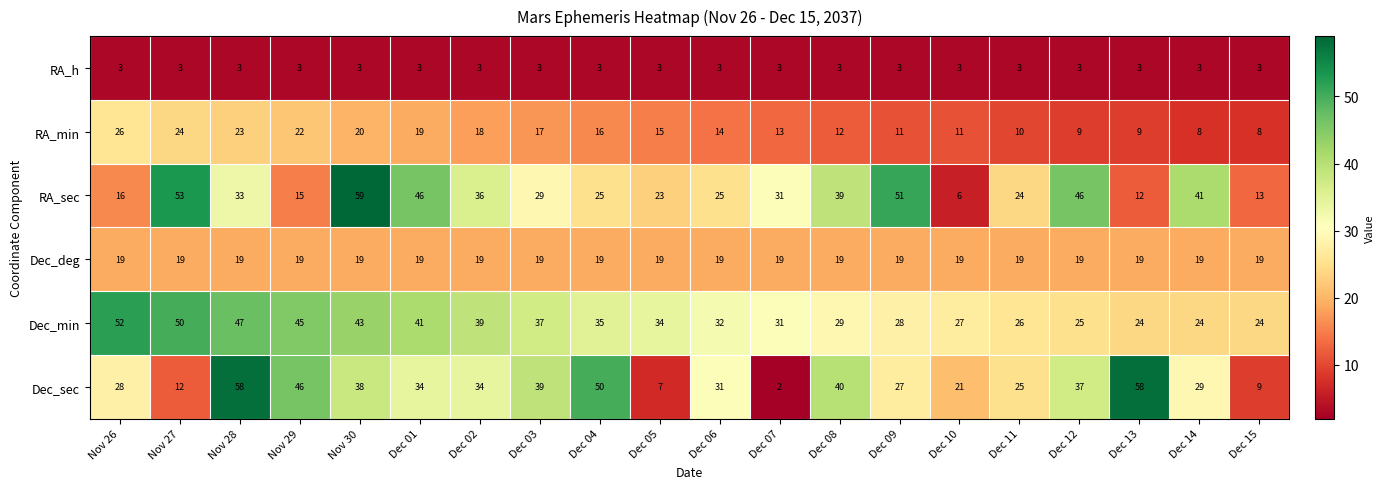

Which category has the highest value in the RA_sec series?

Nov 30